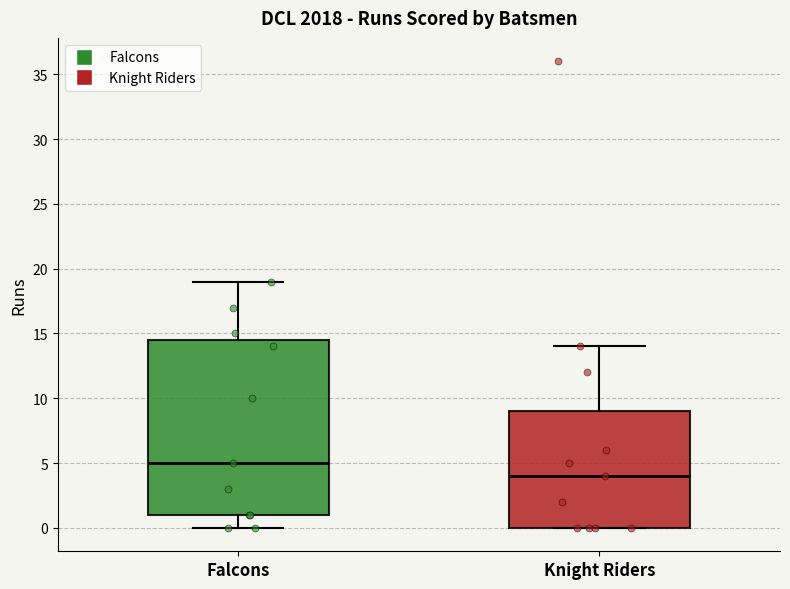

Which box has the highest median line?

Falcons